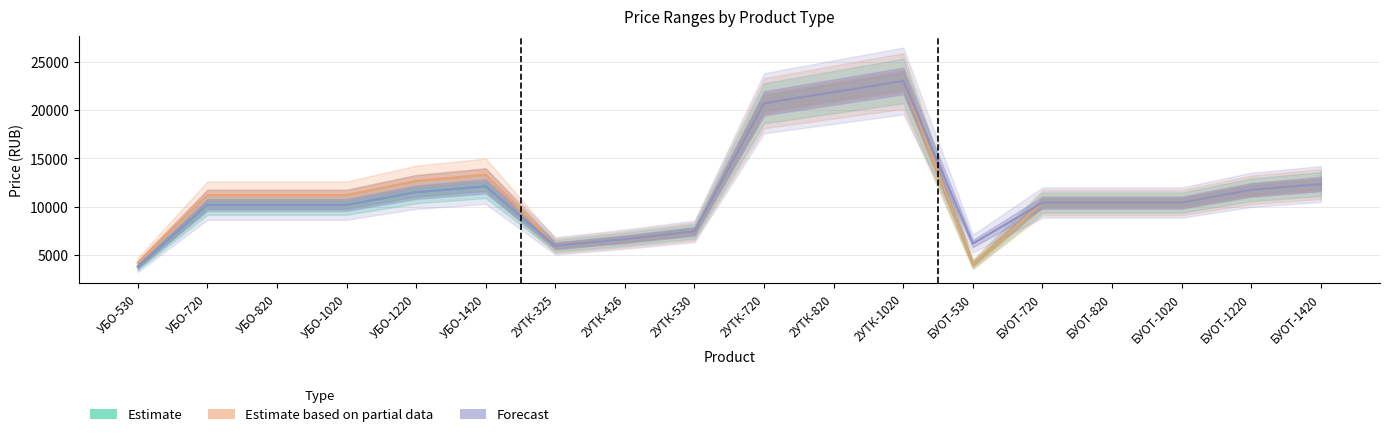

How many data points does each series have?

18